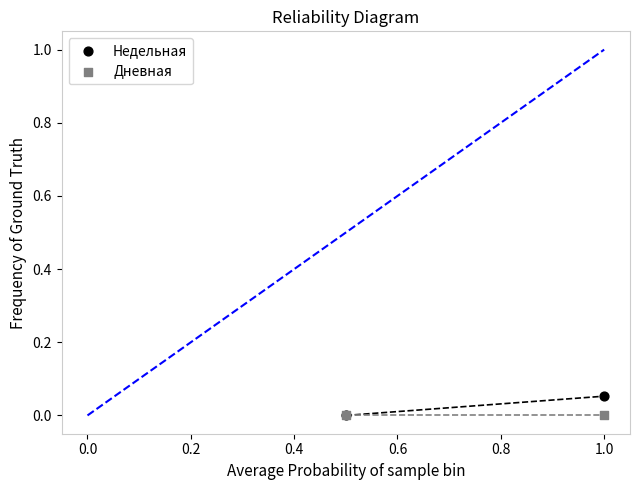

What are all the series names shown in the legend?

Недельная, Дневная